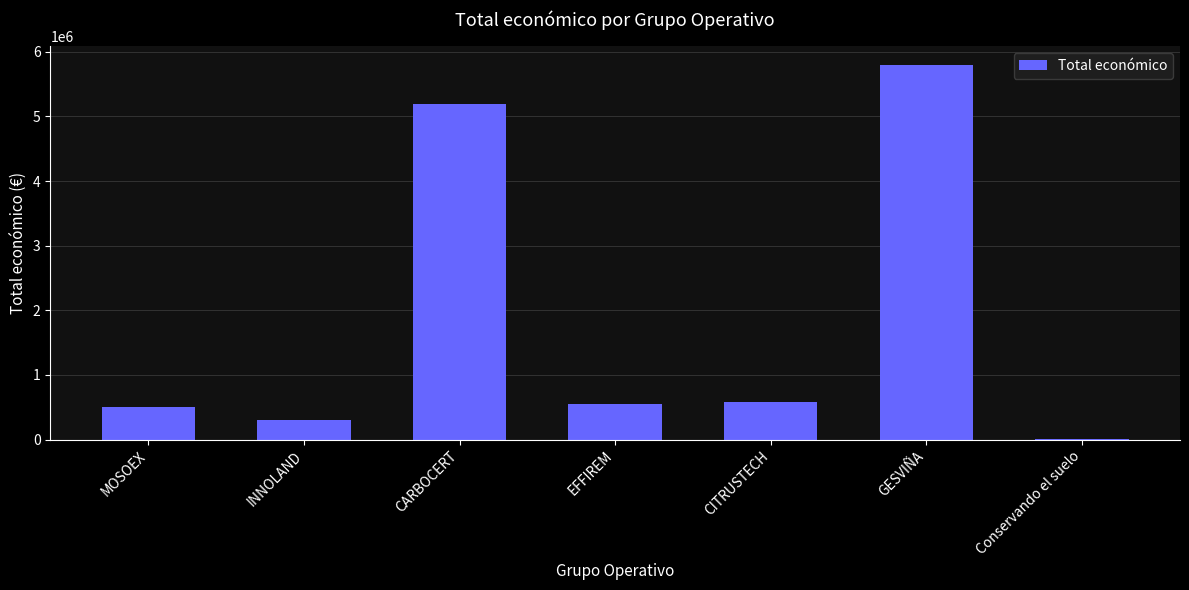

The value at GESVIÑA is 3001740. True or false?

False